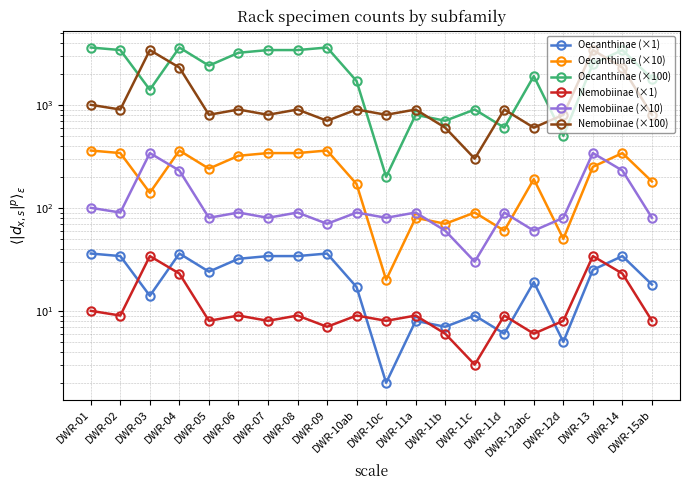

Reading left to right, what are all the values shown in this chart?

Oecanthinae (×1): DWR-01=36	DWR-02=34	DWR-03=14	DWR-04=36	DWR-05=24	DWR-06=32	DWR-07=34	DWR-08=34	DWR-09=36	DWR-10ab=17	DWR-10c=2	DWR-11a=8	DWR-11b=7	DWR-11c=9	DWR-11d=6	DWR-12abc=19	DWR-12d=5	DWR-13=25	DWR-14=34	DWR-15ab=18
Oecanthinae (×10): DWR-01=360	DWR-02=340	DWR-03=140	DWR-04=360	DWR-05=240	DWR-06=320	DWR-07=340	DWR-08=340	DWR-09=360	DWR-10ab=170	DWR-10c=20	DWR-11a=80	DWR-11b=70	DWR-11c=90	DWR-11d=60	DWR-12abc=190	DWR-12d=50	DWR-13=250	DWR-14=340	DWR-15ab=180
Oecanthinae (×100): DWR-01=3600	DWR-02=3400	DWR-03=1400	DWR-04=3600	DWR-05=2400	DWR-06=3200	DWR-07=3400	DWR-08=3400	DWR-09=3600	DWR-10ab=1700	DWR-10c=200	DWR-11a=800	DWR-11b=700	DWR-11c=900	DWR-11d=600	DWR-12abc=1900	DWR-12d=500	DWR-13=2500	DWR-14=3400	DWR-15ab=1800
Nemobiinae (×1): DWR-01=10	DWR-02=9	DWR-03=34	DWR-04=23	DWR-05=8	DWR-06=9	DWR-07=8	DWR-08=9	DWR-09=7	DWR-10ab=9	DWR-10c=8	DWR-11a=9	DWR-11b=6	DWR-11c=3	DWR-11d=9	DWR-12abc=6	DWR-12d=8	DWR-13=34	DWR-14=23	DWR-15ab=8
Nemobiinae (×10): DWR-01=100	DWR-02=90	DWR-03=340	DWR-04=230	DWR-05=80	DWR-06=90	DWR-07=80	DWR-08=90	DWR-09=70	DWR-10ab=90	DWR-10c=80	DWR-11a=90	DWR-11b=60	DWR-11c=30	DWR-11d=90	DWR-12abc=60	DWR-12d=80	DWR-13=340	DWR-14=230	DWR-15ab=80
Nemobiinae (×100): DWR-01=1000	DWR-02=900	DWR-03=3400	DWR-04=2300	DWR-05=800	DWR-06=900	DWR-07=800	DWR-08=900	DWR-09=700	DWR-10ab=900	DWR-10c=800	DWR-11a=900	DWR-11b=600	DWR-11c=300	DWR-11d=900	DWR-12abc=600	DWR-12d=800	DWR-13=3400	DWR-14=2300	DWR-15ab=800